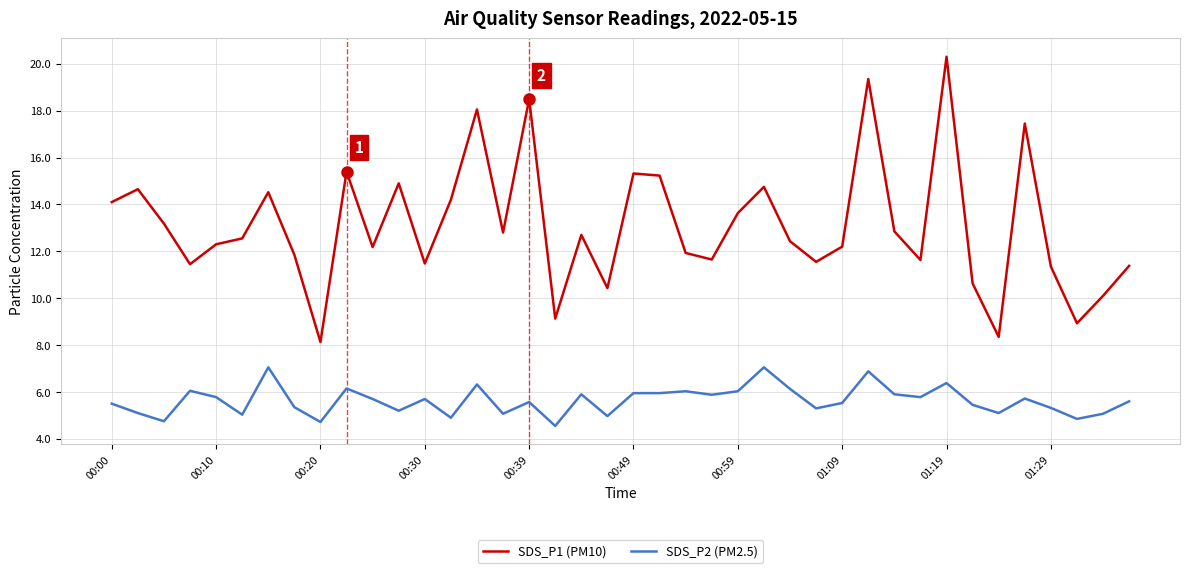

Does the chart have visible grid lines?

Yes